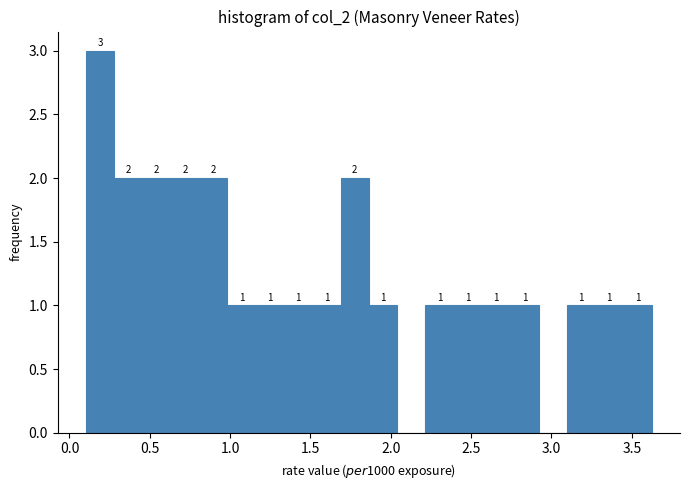

Read against the x-axis, roughly where is the centre of the tallest bar?

0.20